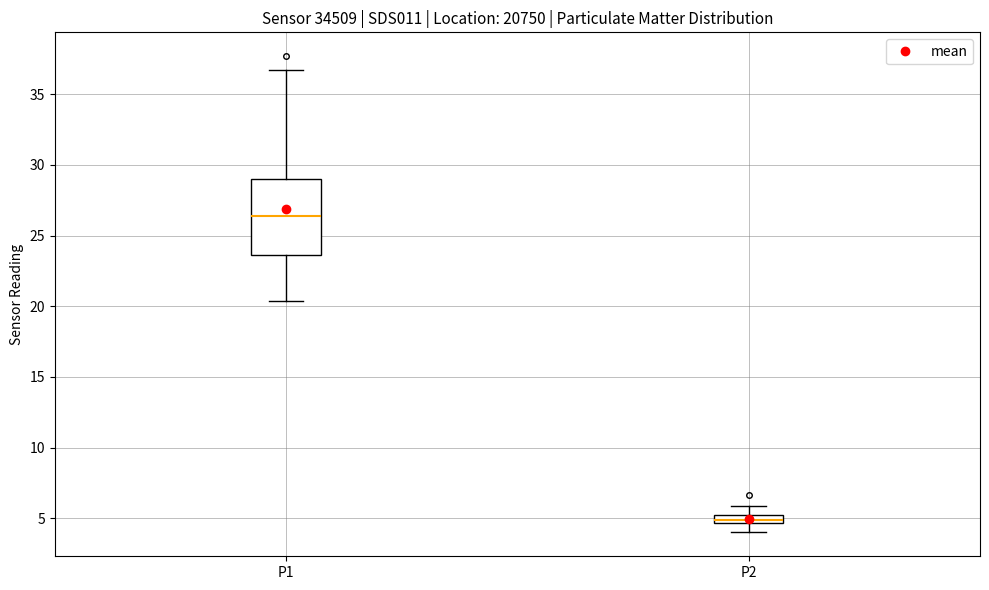

Where does the lower whisker of the box for P2 end on the y-axis? The values are not printed on the chart, so give them approximately, as read against the axis.

4.0